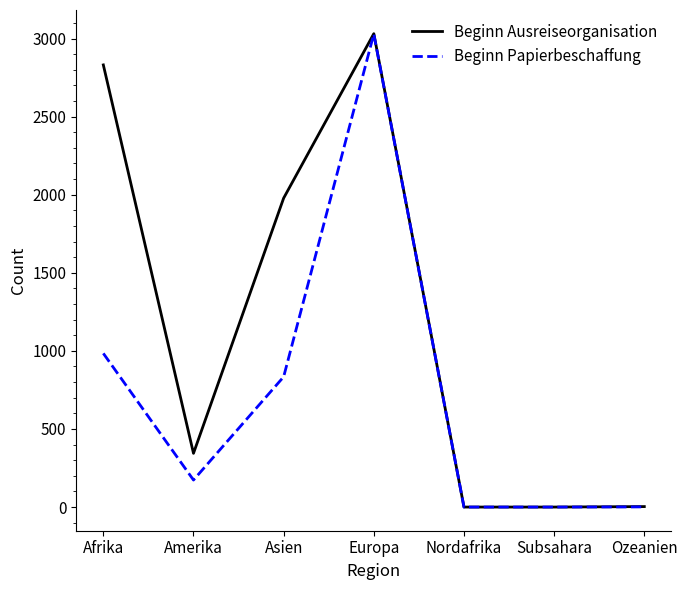

At which category does Beginn Papierbeschaffung reach its first local valley?

Amerika